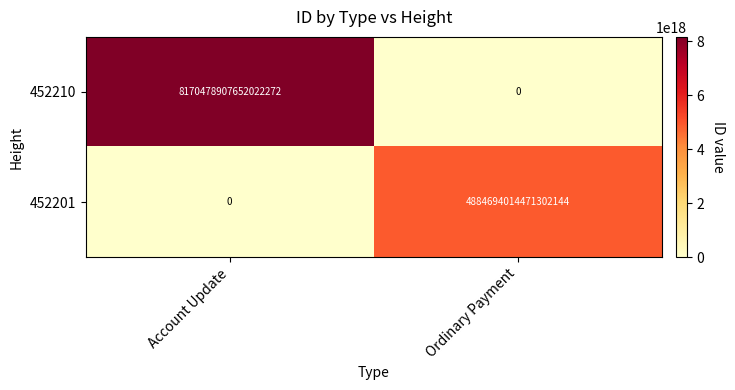

Which category has the highest value across all series?

Account Update